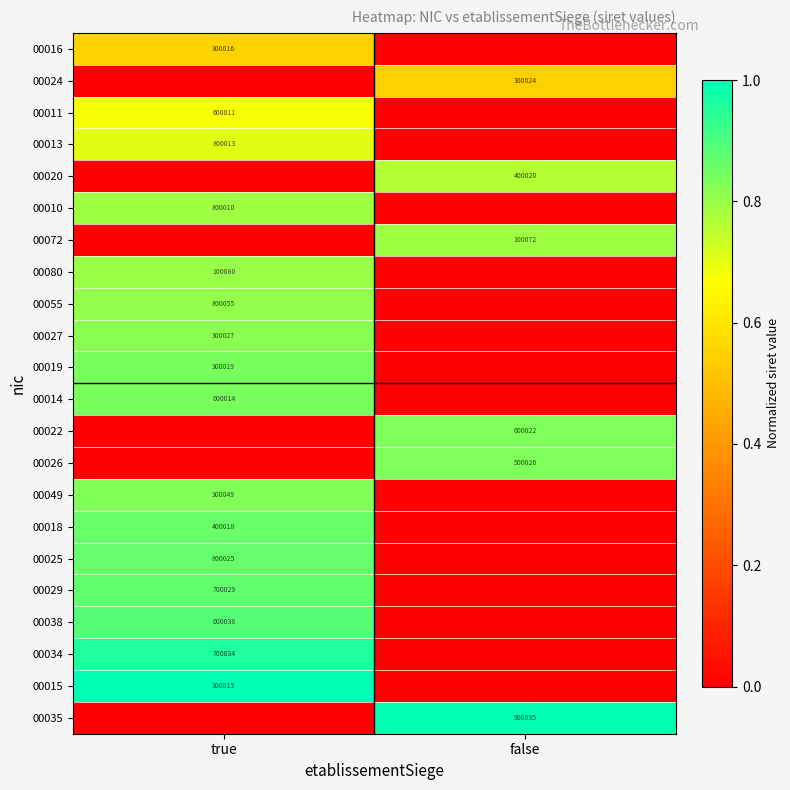

The 00015 series shows 207797 at true. True or false?

False